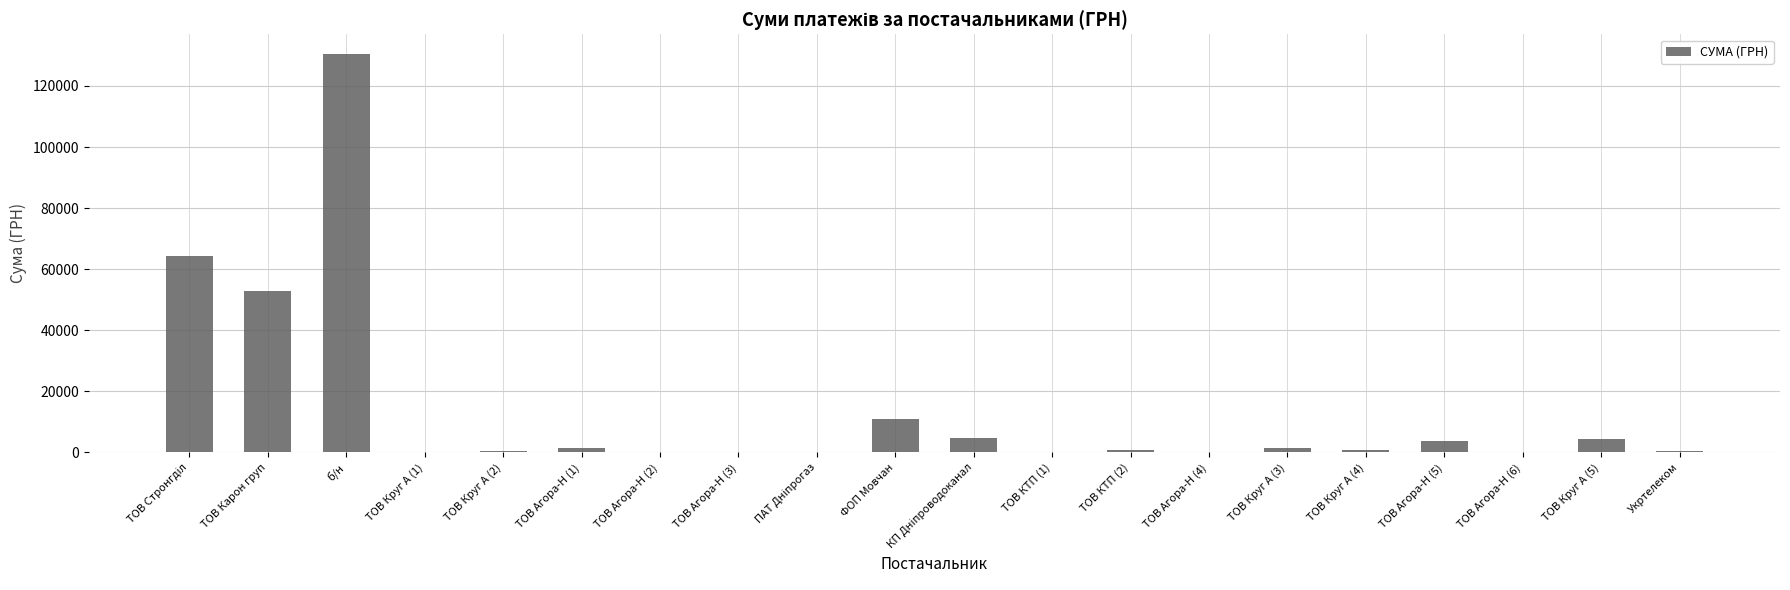

Which category has the highest value across all series?

б/н